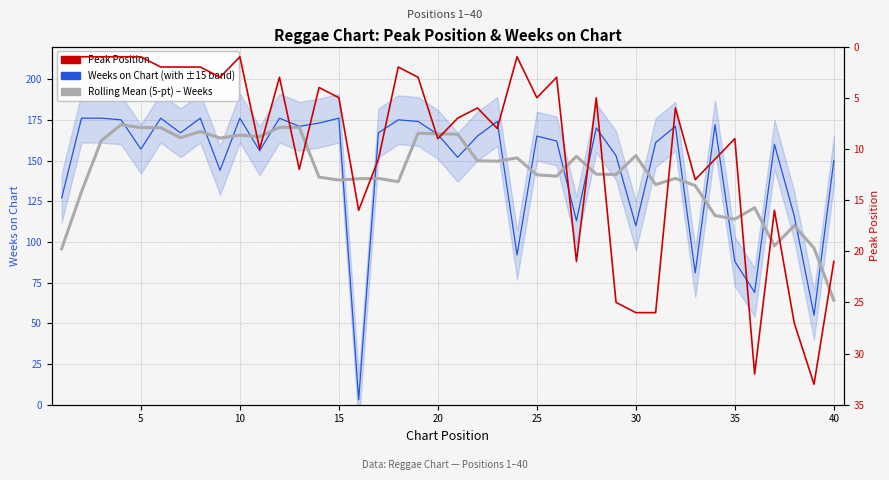

What is the difference between the maximum and minimum values in the Rolling Mean (5-pt) – Weeks series?

107.8